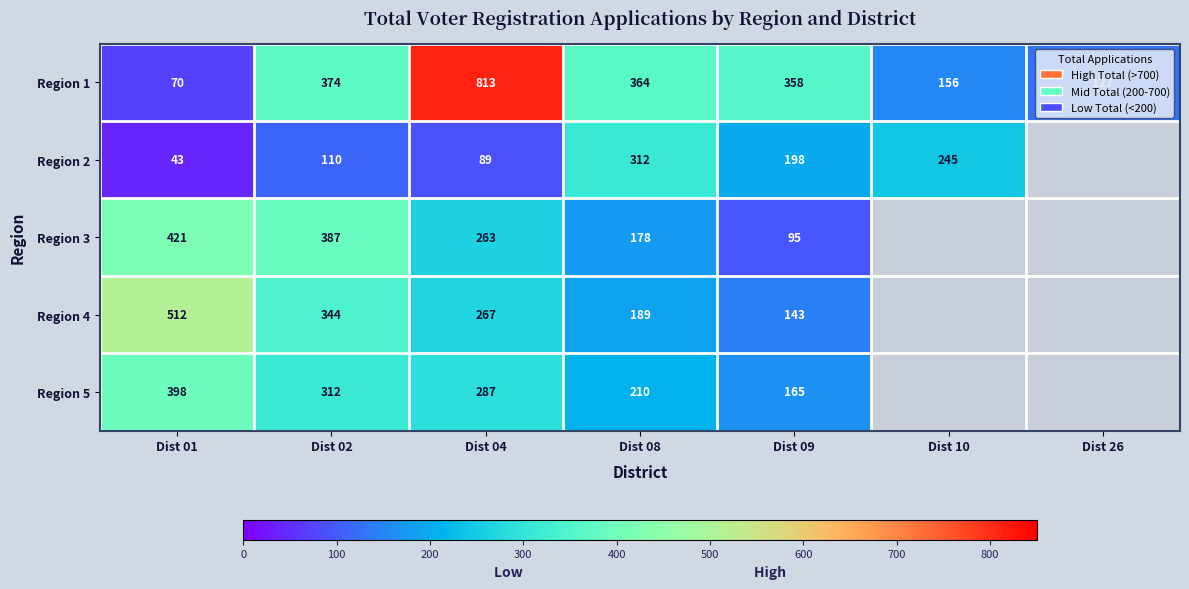

What is the sum of all Region 1 values?

2262